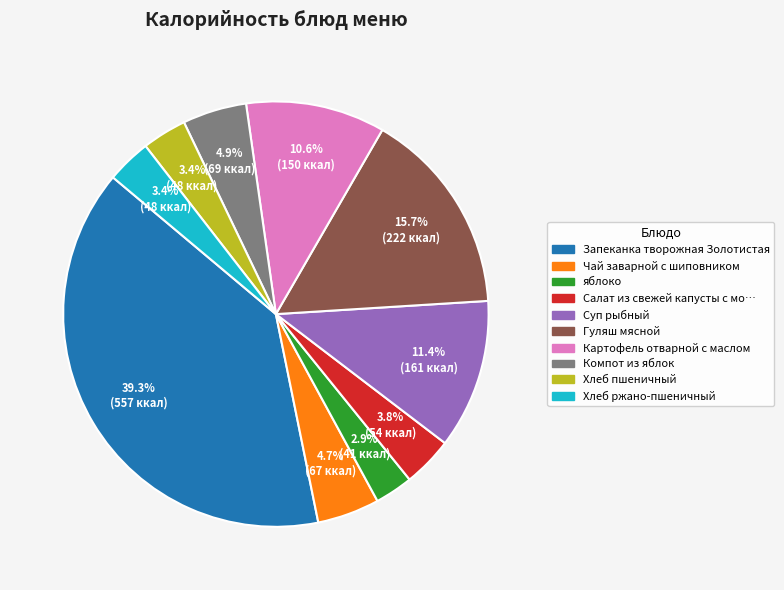

Does any single category account for the majority?

No